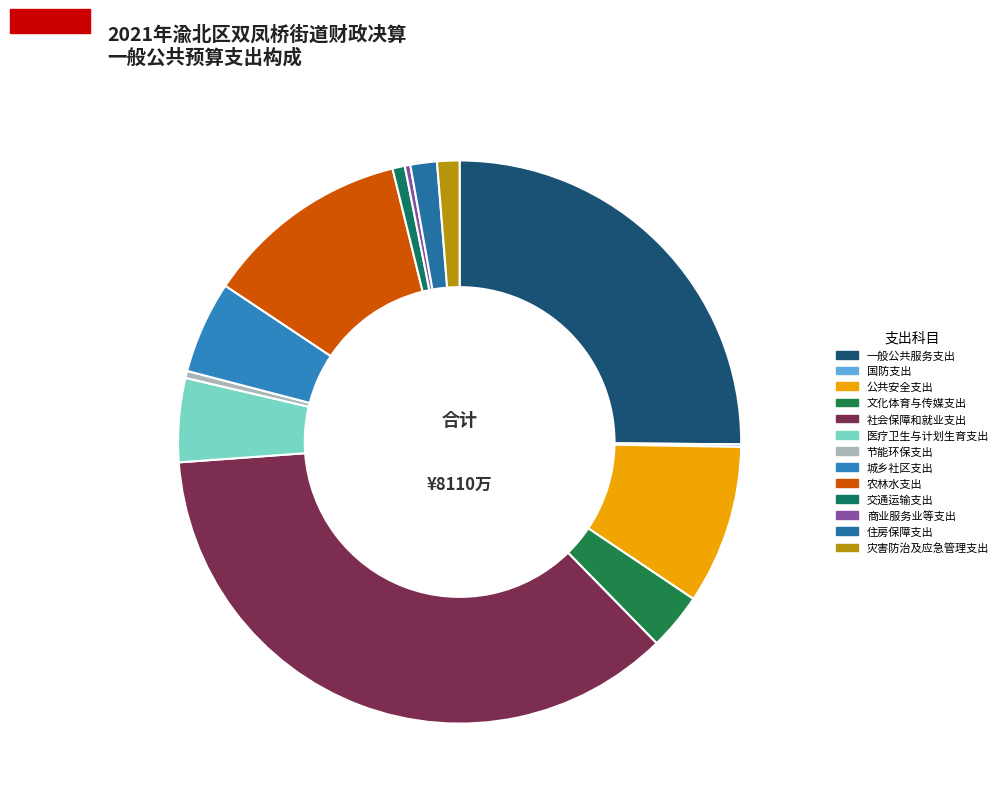

How many slices are in this pie chart?

13